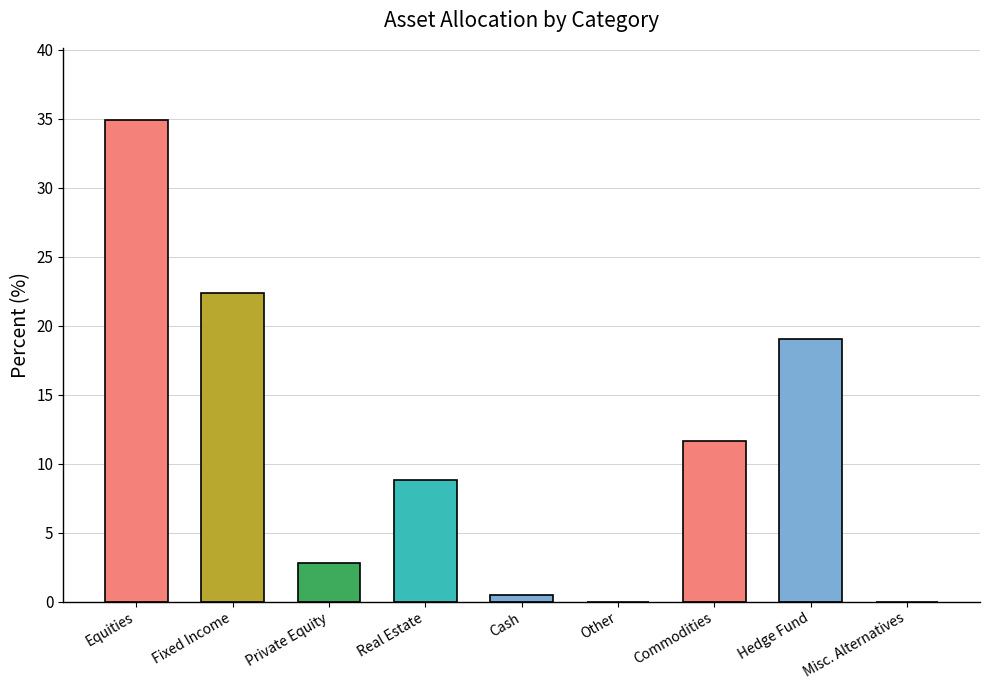

Which category has the highest value across all series?

Equities